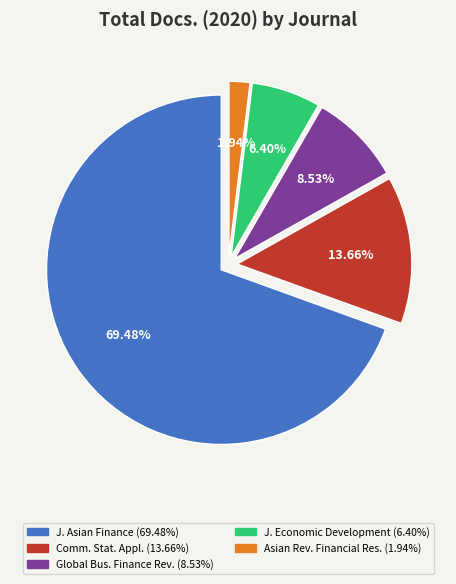

Is there any slice that represents more than half of the pie?

Yes